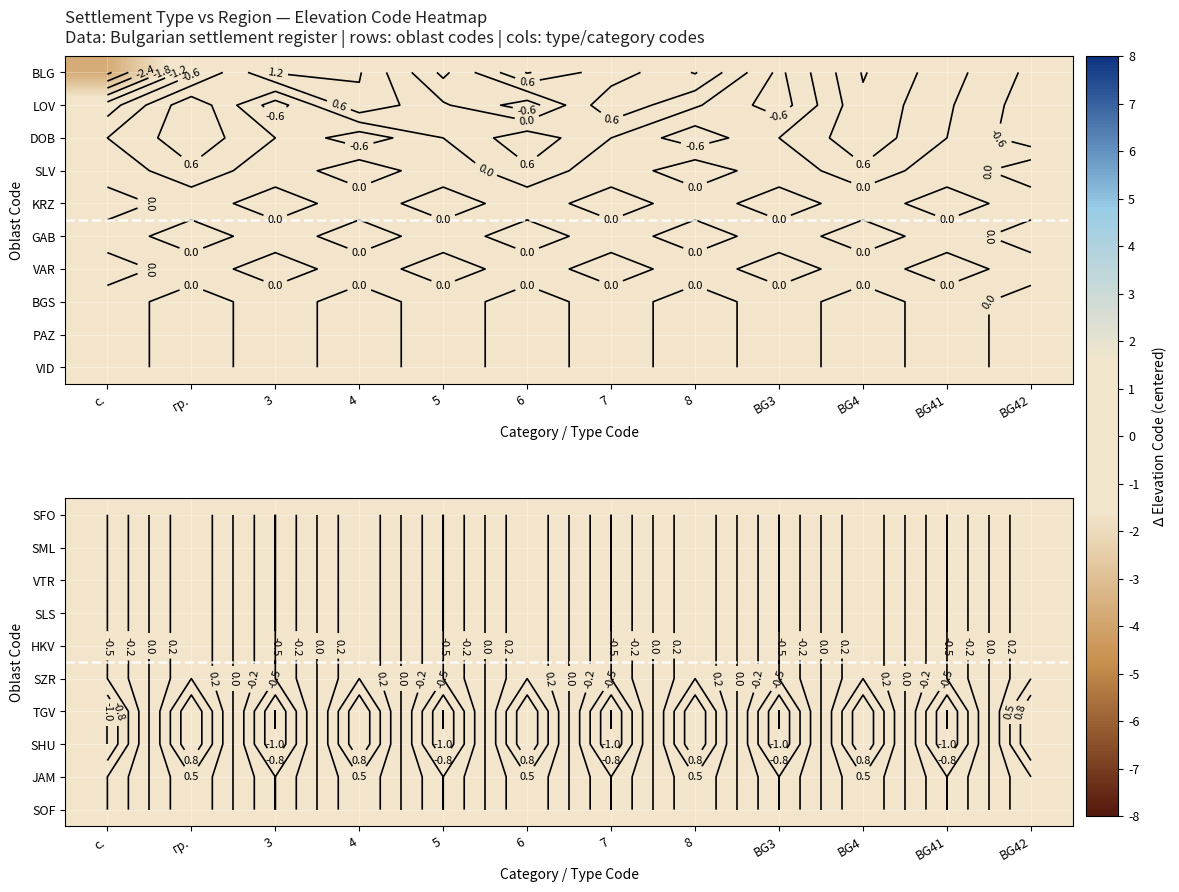

The SHU series shows -0.4 at 3. True or false?

False